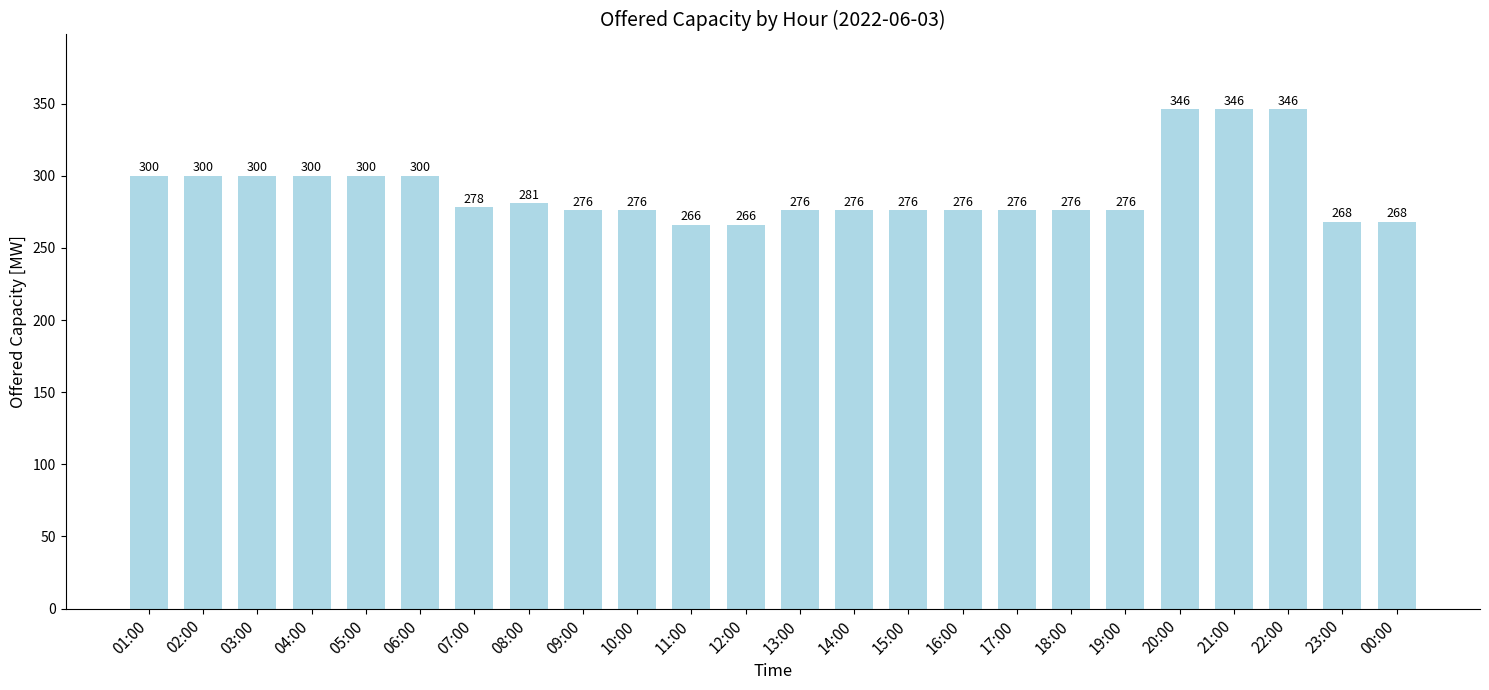

What is the value of the 9th bar from the left?

276